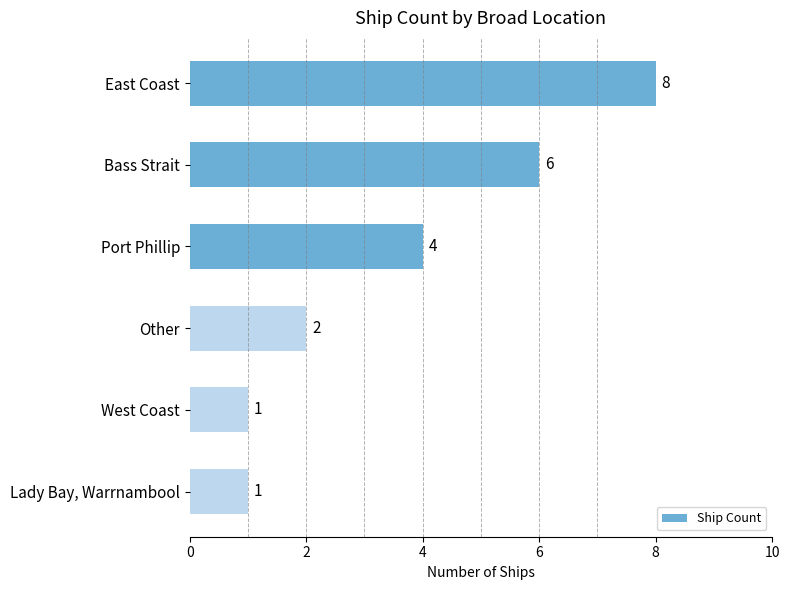

What is the change in value from East Coast to Port Phillip?

-4